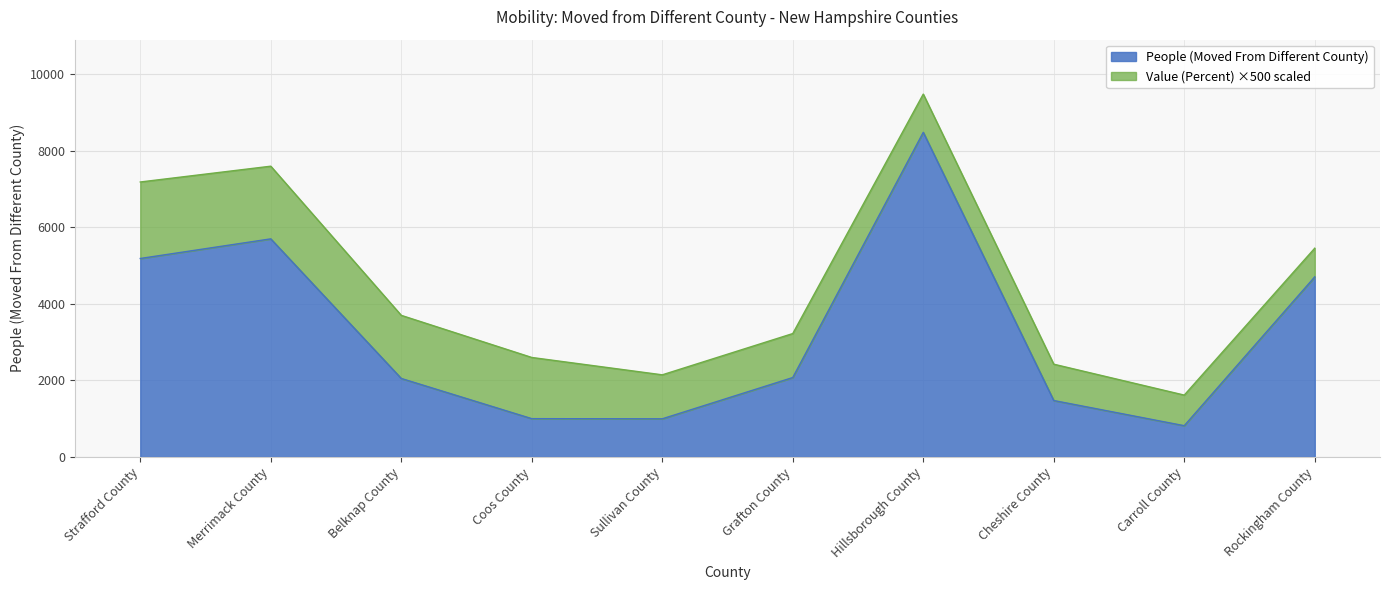

At which label does the data first exceed 2076?

Strafford County